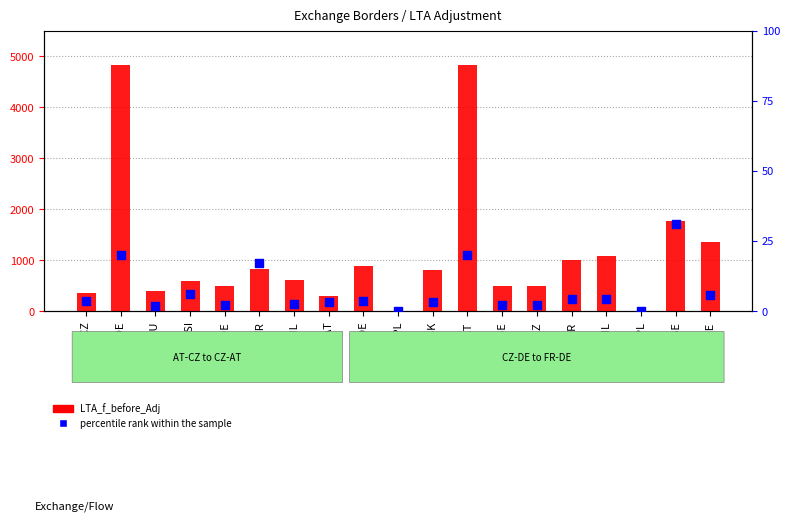

What is the total value across all series at CZ-SK?

803.3